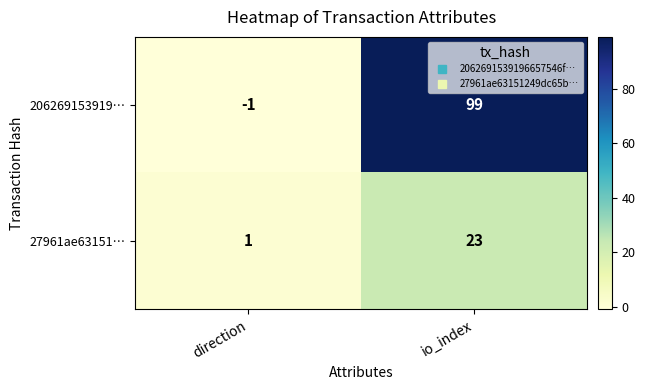

What is the total value across all series at io_index?

122